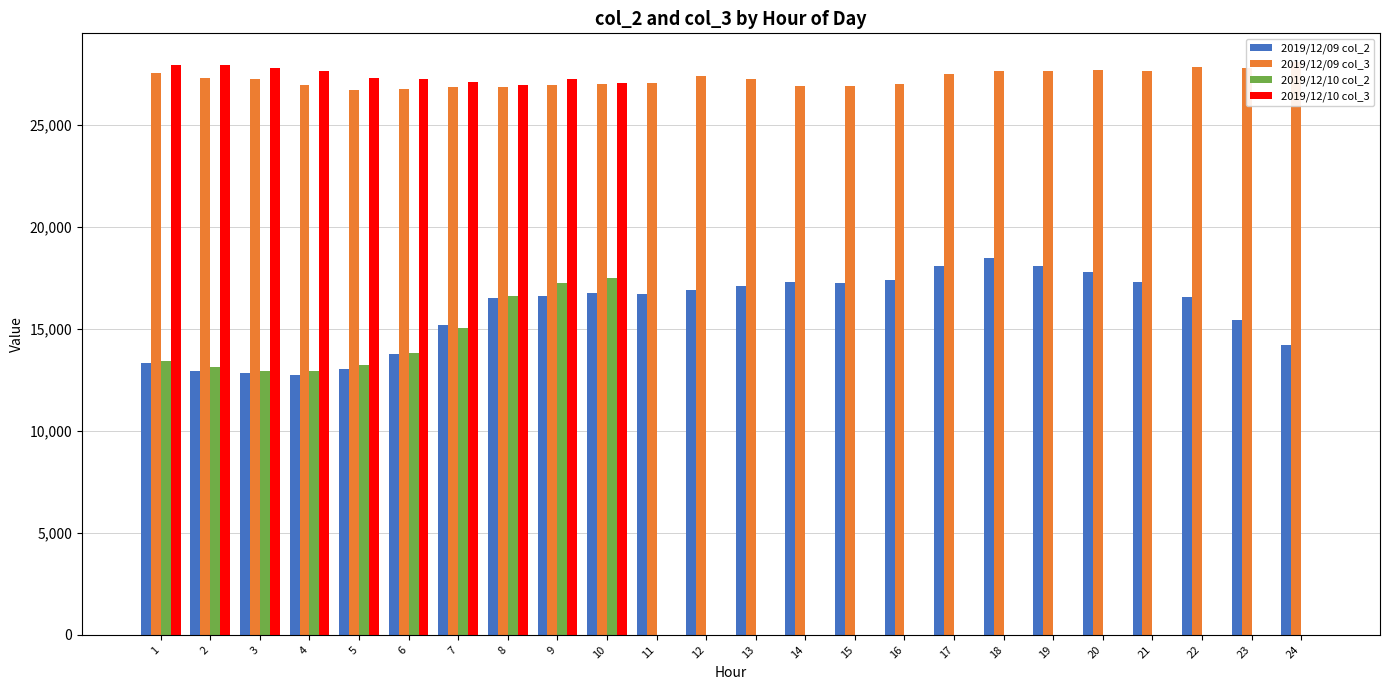

How many groups of bars are there?

24